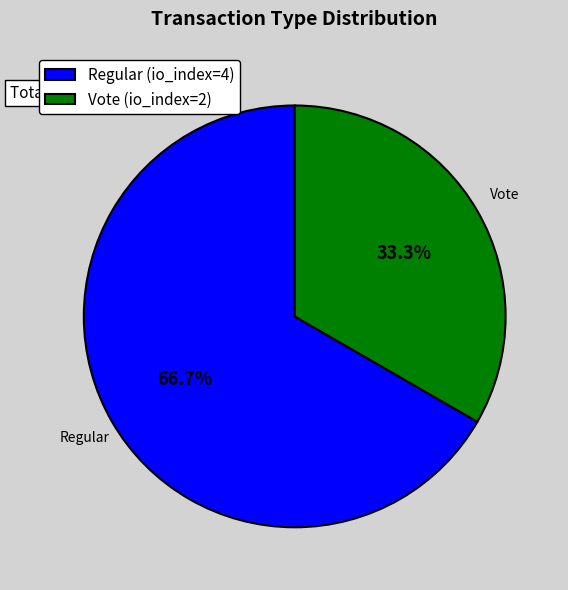

Does Regular (io_index=4) represent more than half of the total?

Yes